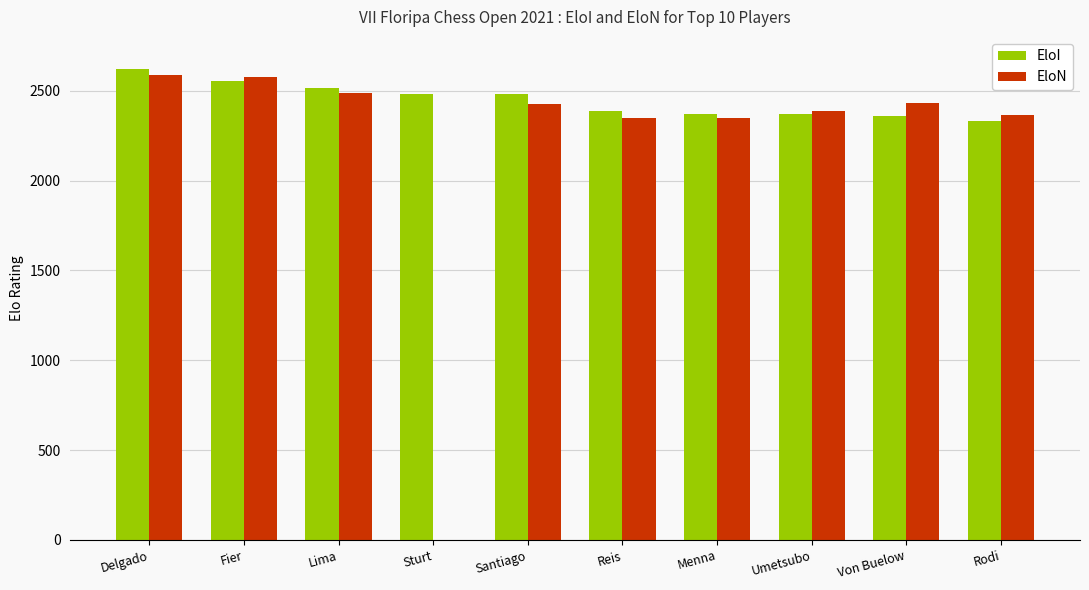

Is the value of EloI at Lima greater than the value of EloN at Fier?

No